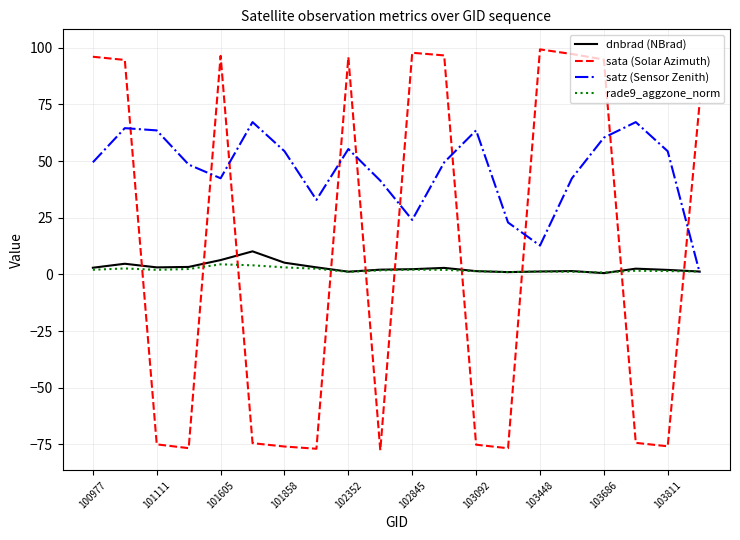

Which series has the widest spread of values?

sata (Solar Azimuth)